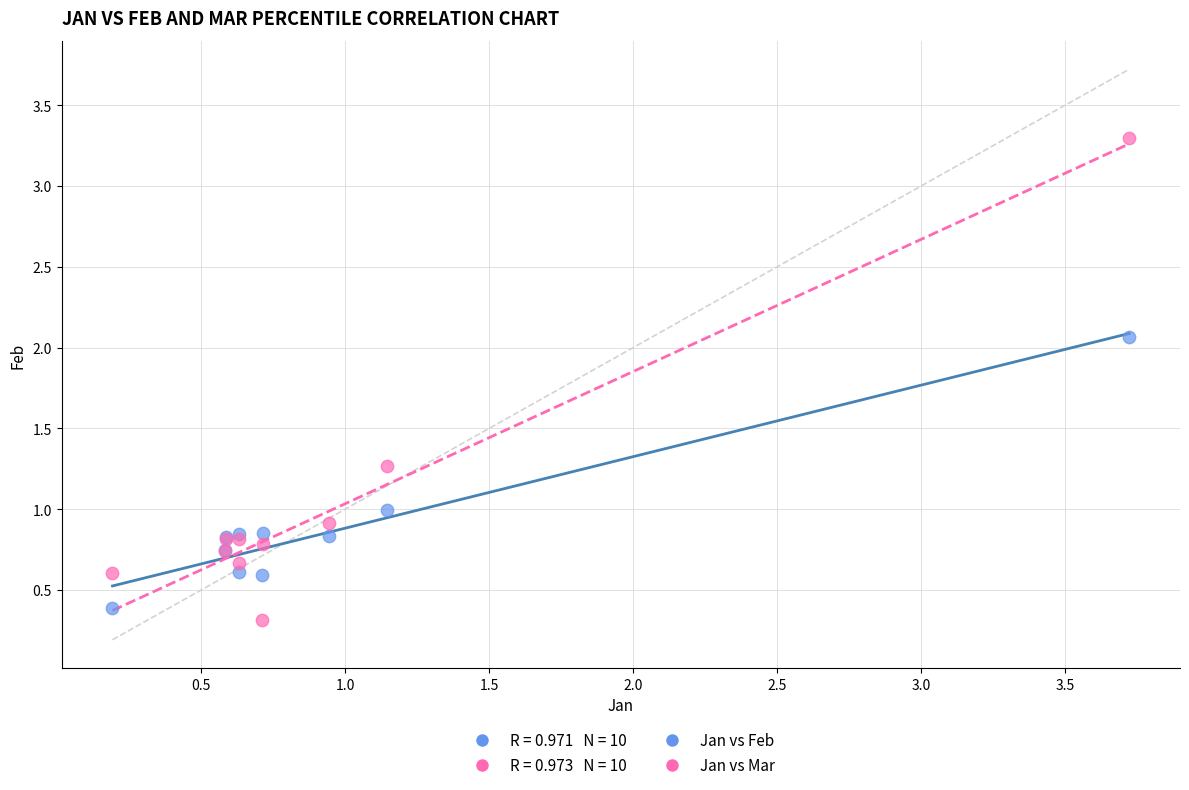

Which series contains the lowest Y value?

Jan vs Mar